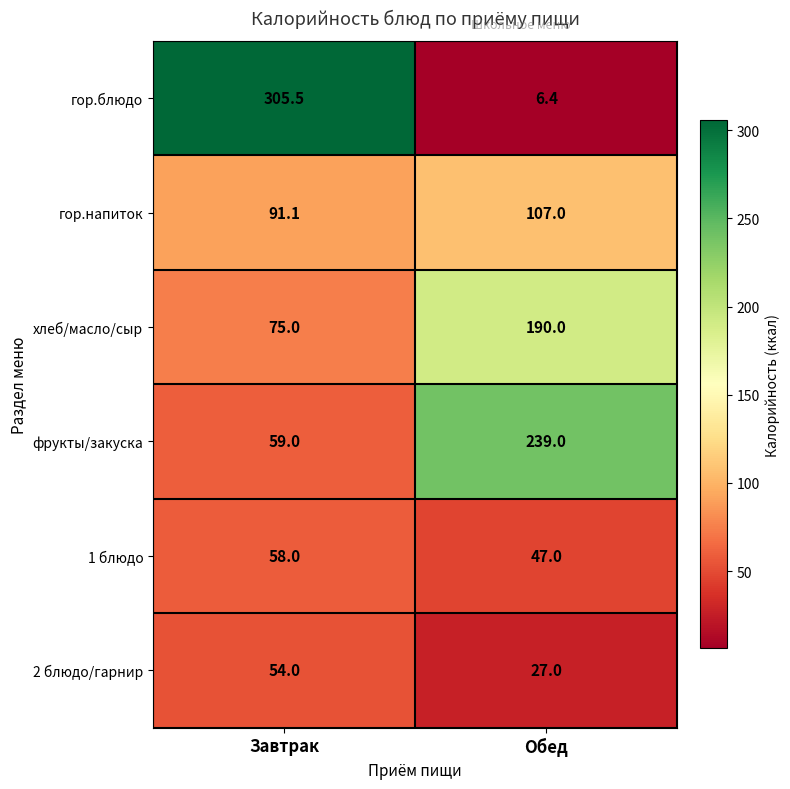

Reading left to right, transcribe all the data shown in this chart.

гор.блюдо: Завтрак=305.5	Обед=6.4
гор.напиток: Завтрак=91.1	Обед=107.0
хлеб/масло/сыр: Завтрак=75.0	Обед=190.0
фрукты/закуска: Завтрак=59.0	Обед=239.0
1 блюдо: Завтрак=58.0	Обед=47.0
2 блюдо/гарнир: Завтрак=54.0	Обед=27.0